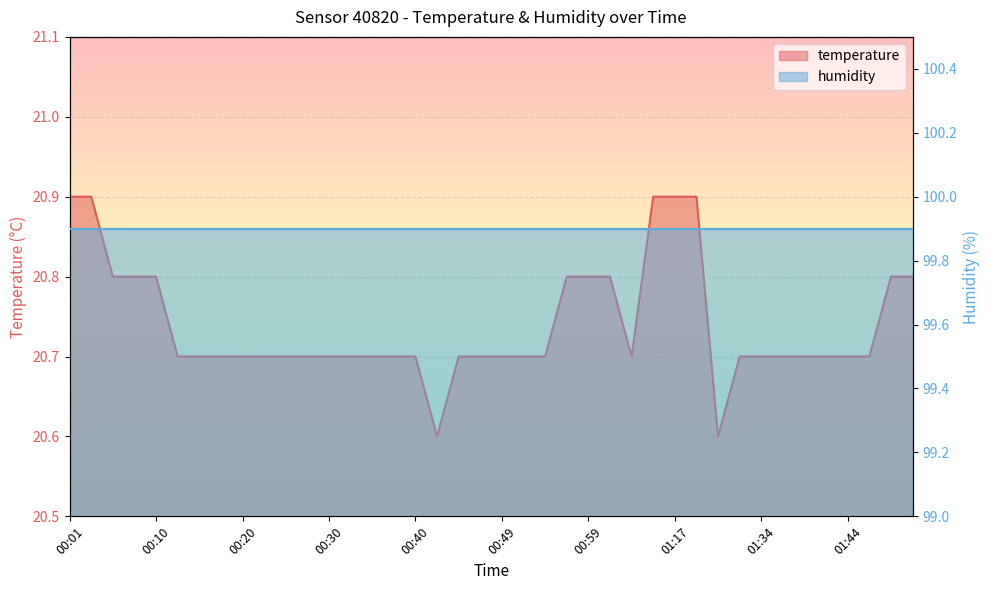

Where is the first local minimum?

00:42